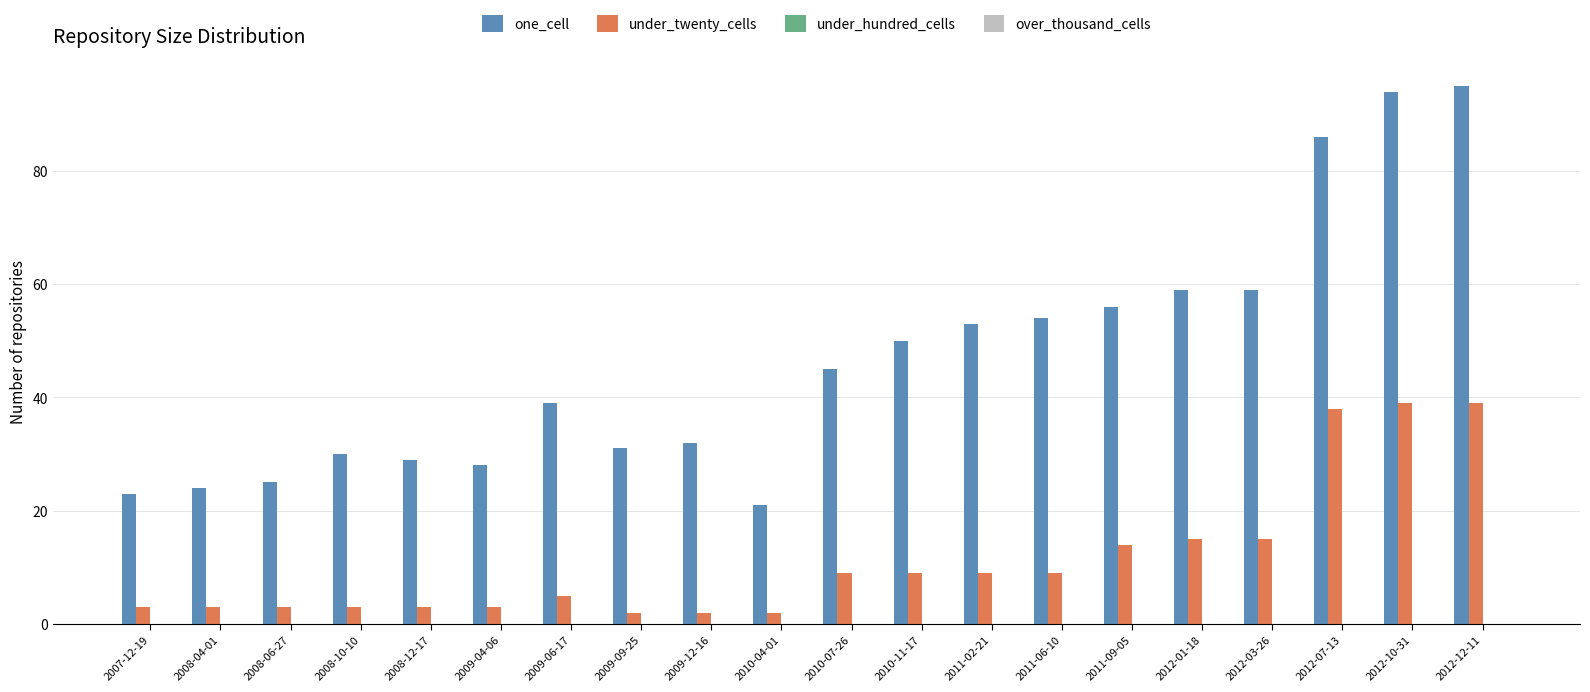

At how many categories does at least one series exceed 75?

3